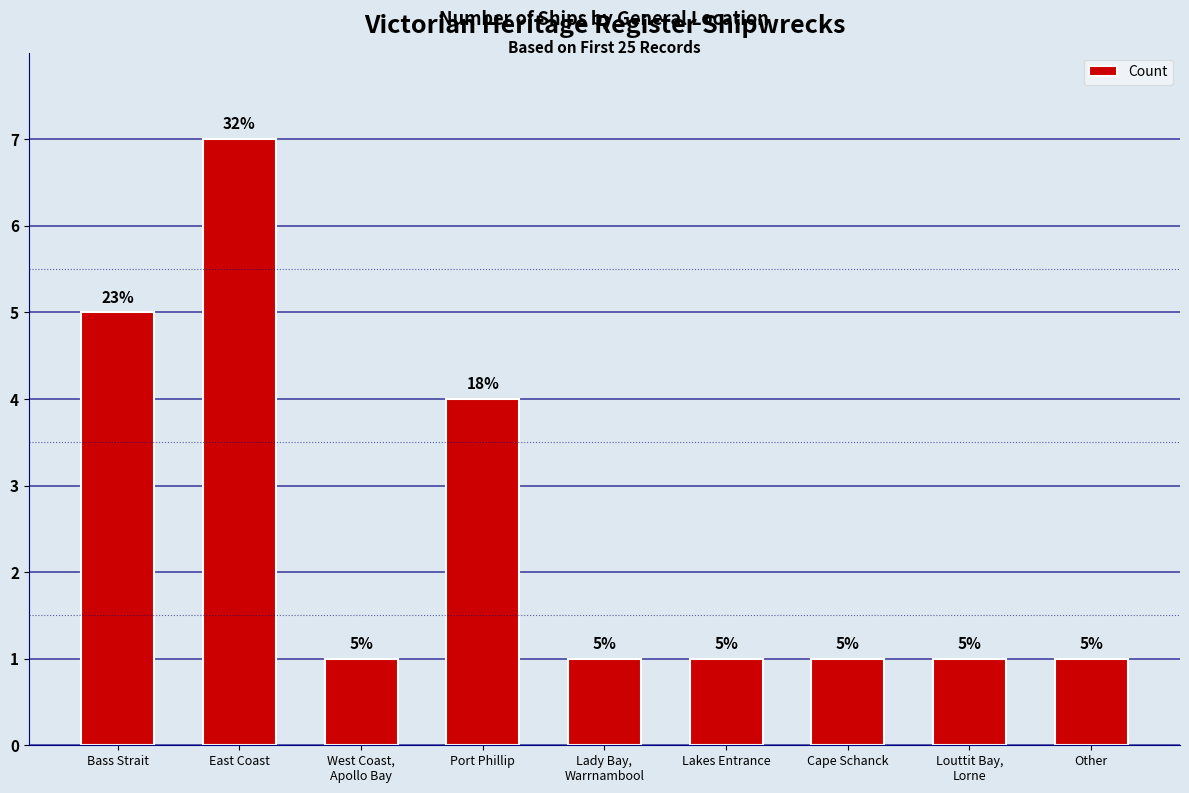

What is the greatest value displayed?

7